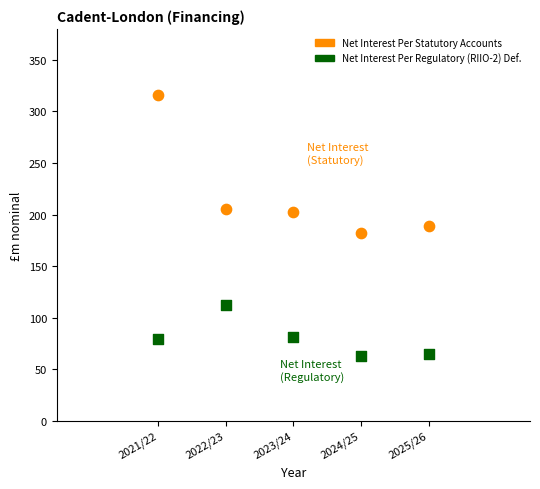

Which series has the widest spread of Y values?

Net Interest Per Statutory Accounts